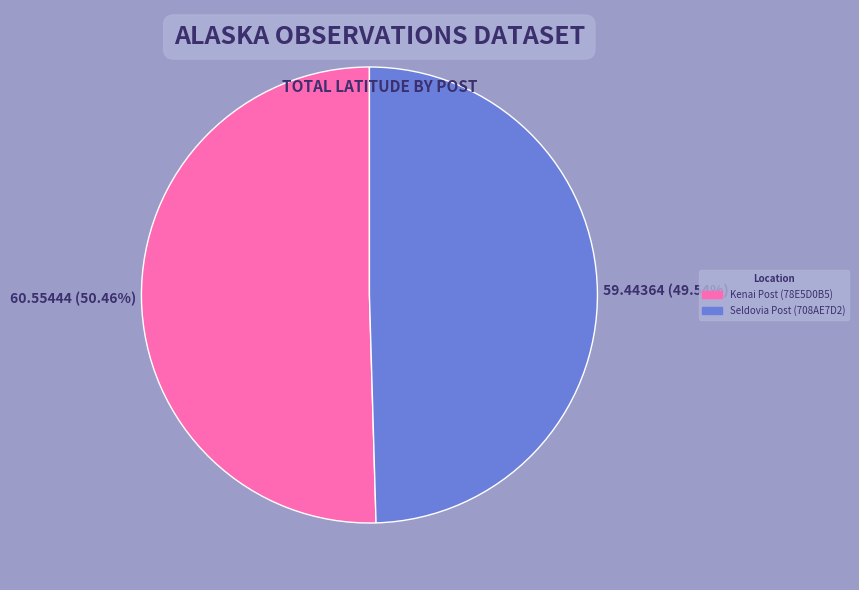

Does Seldovia Post (708AE7D2) account for over 50% of the chart?

No